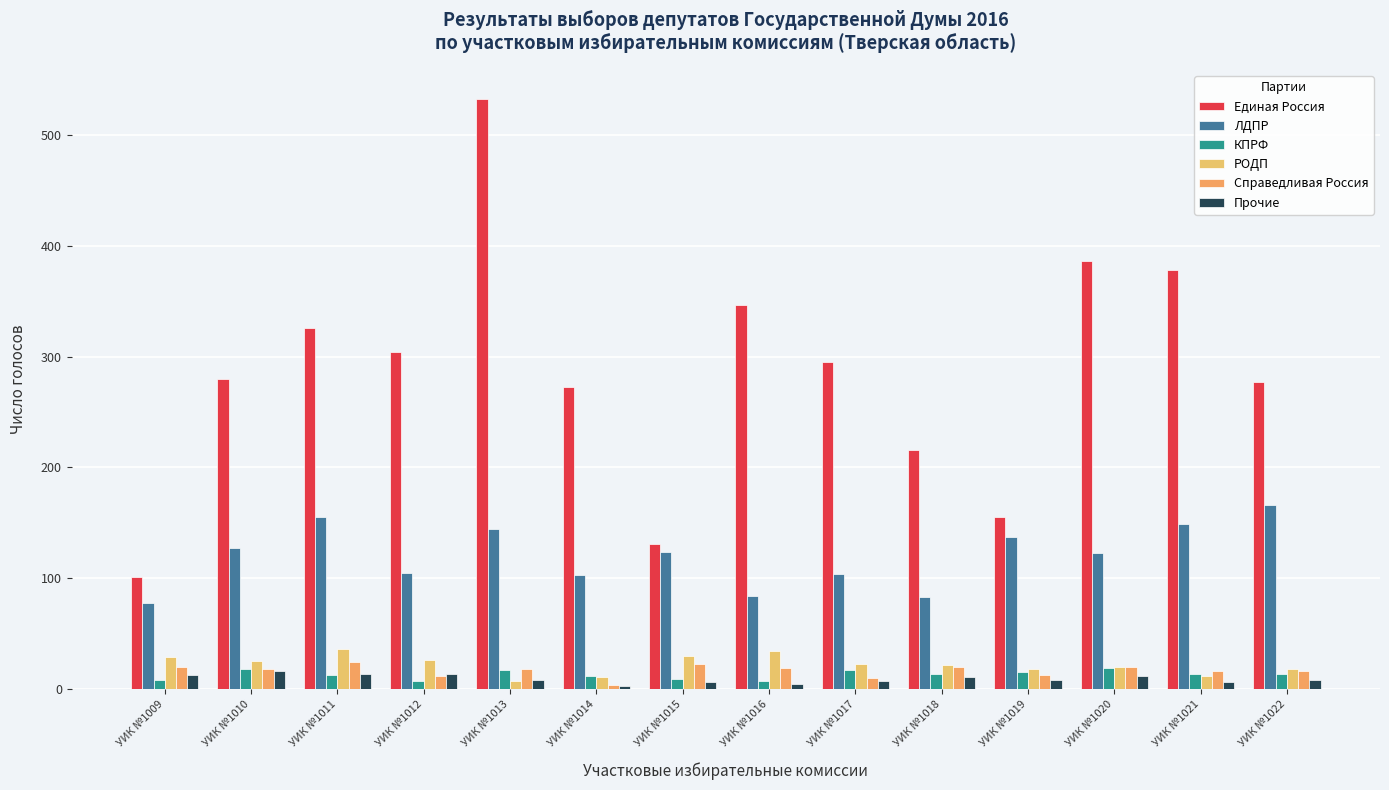

How many groups of bars are there?

14